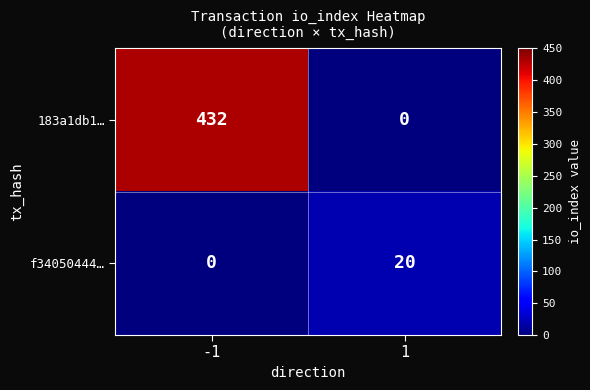

What is the difference between the f34050444… values at -1 and 1?

20